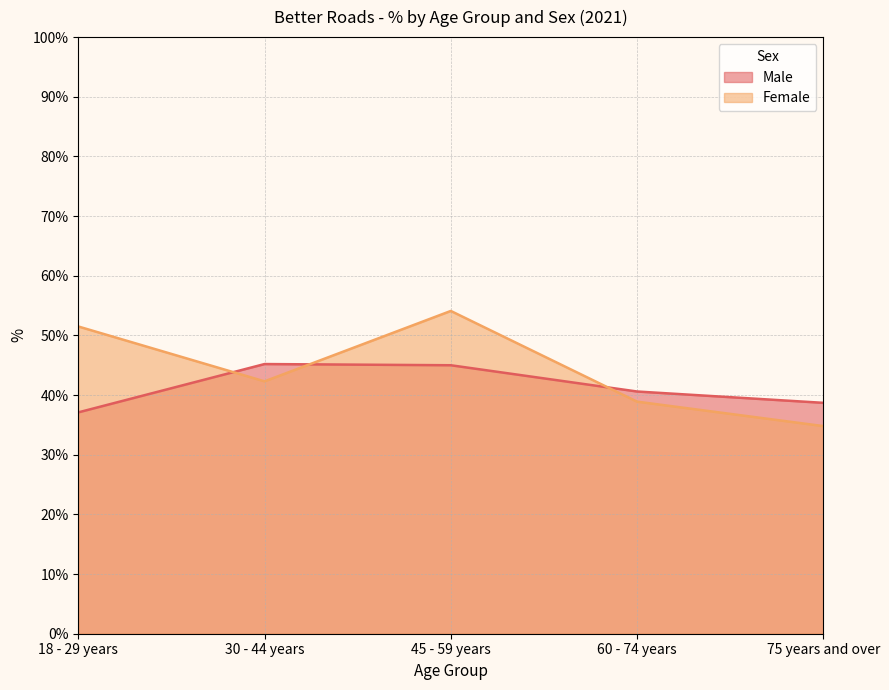

True or false: Male has a value of 45.2 at 30 - 44 years.

True